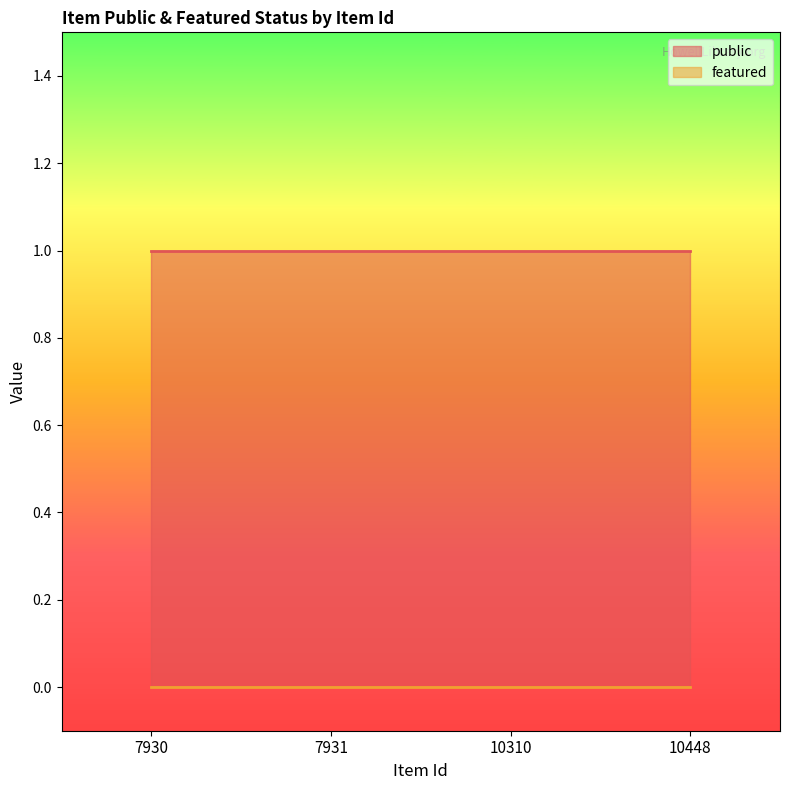

Is the value of featured at 10448 greater than the value of public at 10448?

No